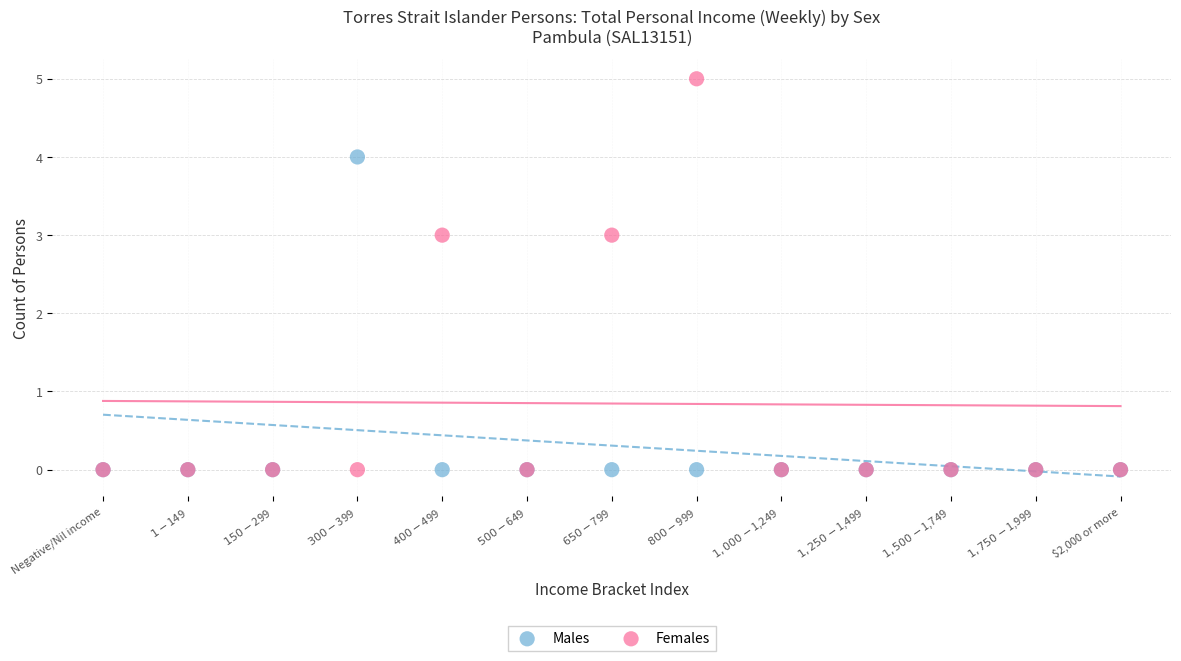

Which series has the largest Y range (max minus min)?

Females